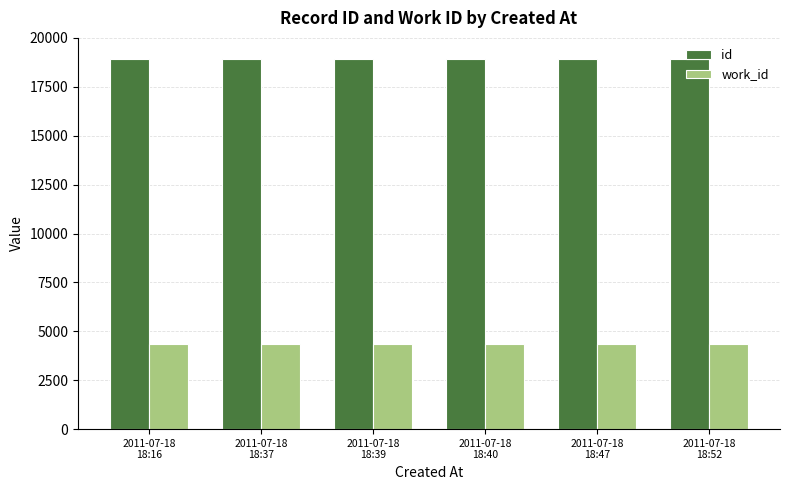

True or false: work_id has a value of 5760 at 2011-07-18
18:16.

False